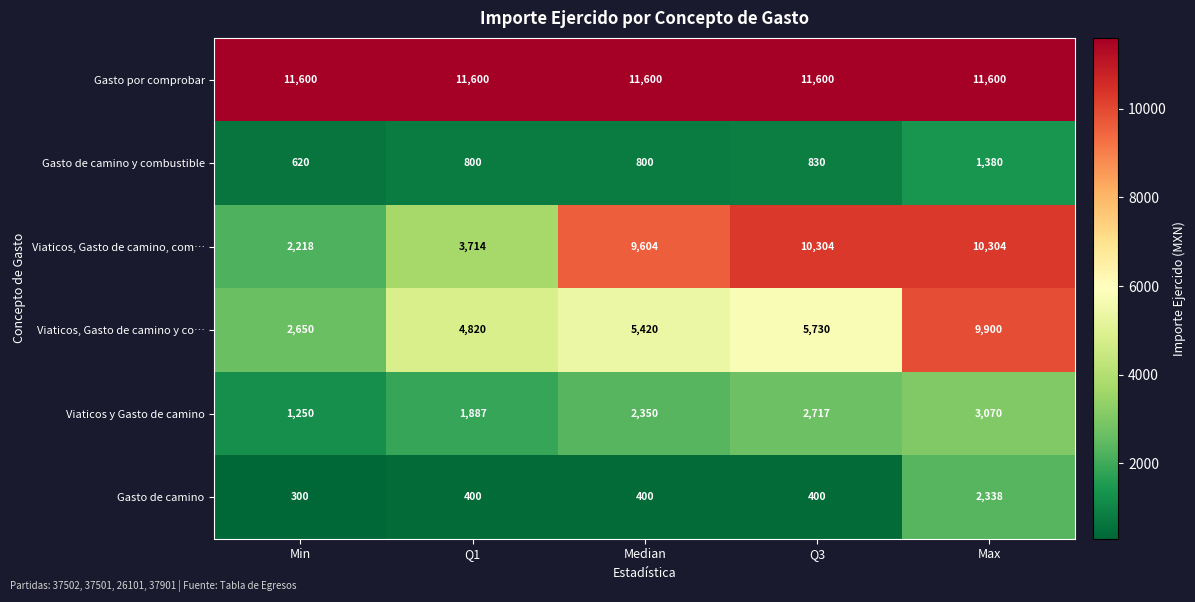

What is the spread (max minus min) of values at Min?

11300